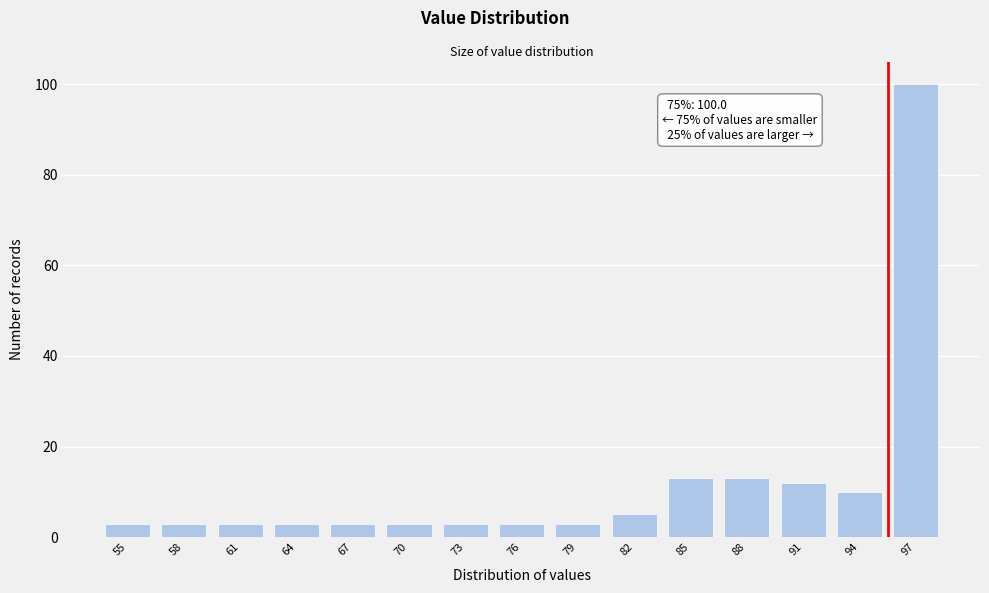

Reading right to left, extract all data points from this chart.

97=100	94=10	91=12	88=13	85=13	82=5	79=3	76=3	73=3	70=3	67=3	64=3	61=3	58=3	55=3